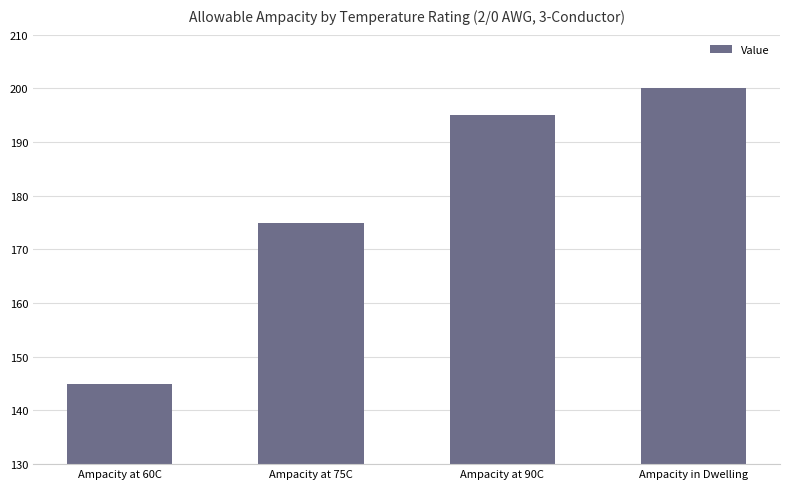

List the labels in order of value, smallest first.

Ampacity at 60C, Ampacity at 75C, Ampacity at 90C, Ampacity in Dwelling